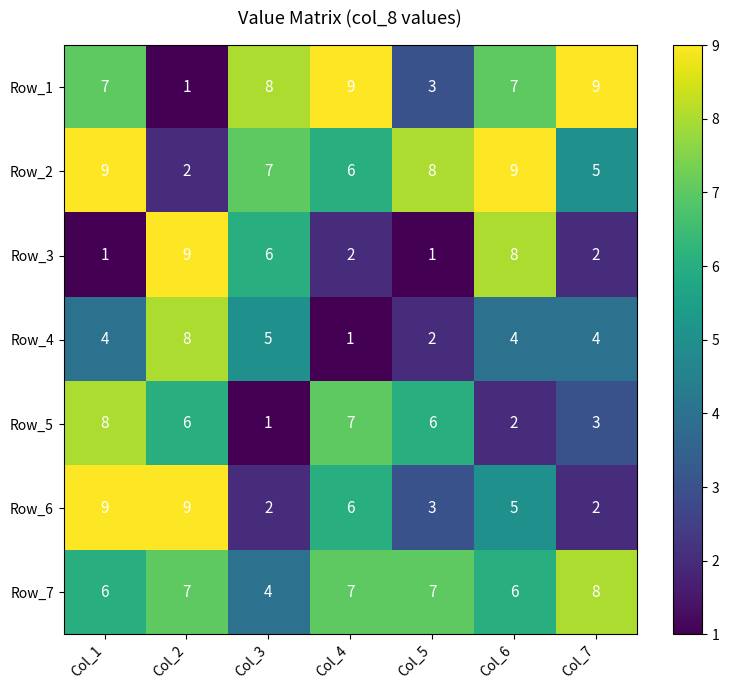

Which series has the largest total across all categories?

Row_2